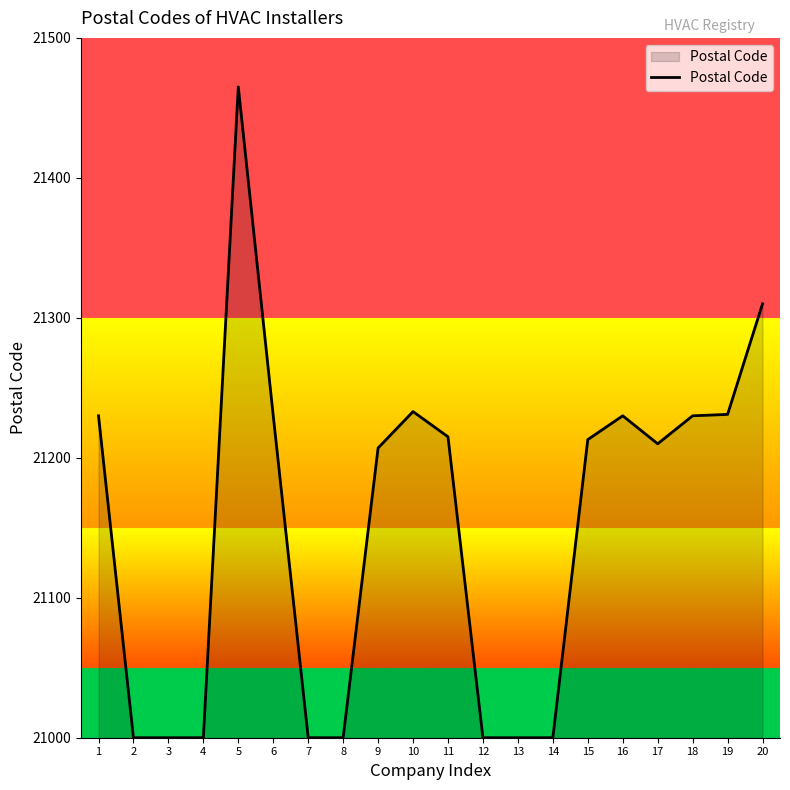

What is the ratio of the value at 18 to the value at 4?

1.0